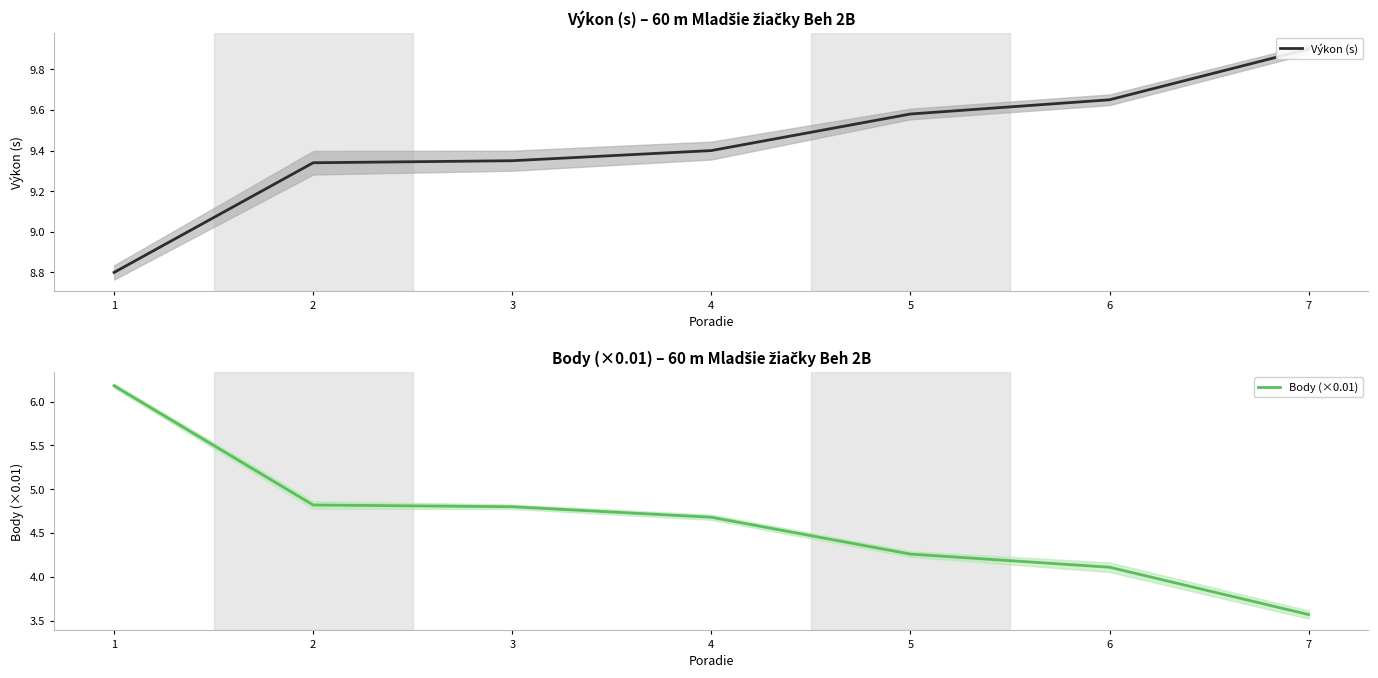

At which category is the sum across all series the highest?

1